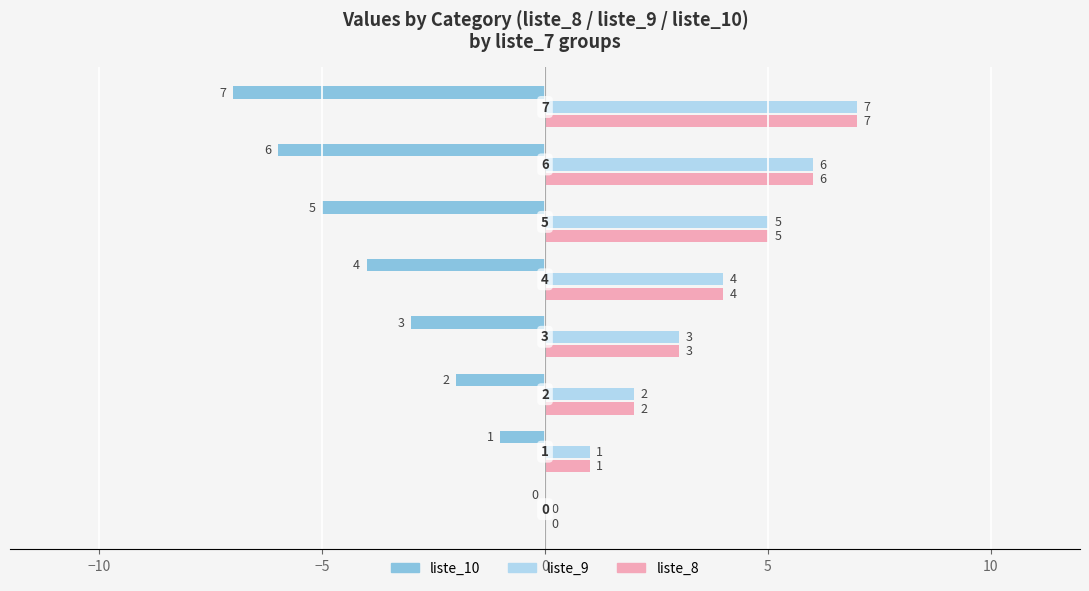

How many liste_9 values are between 2 and 6?

5